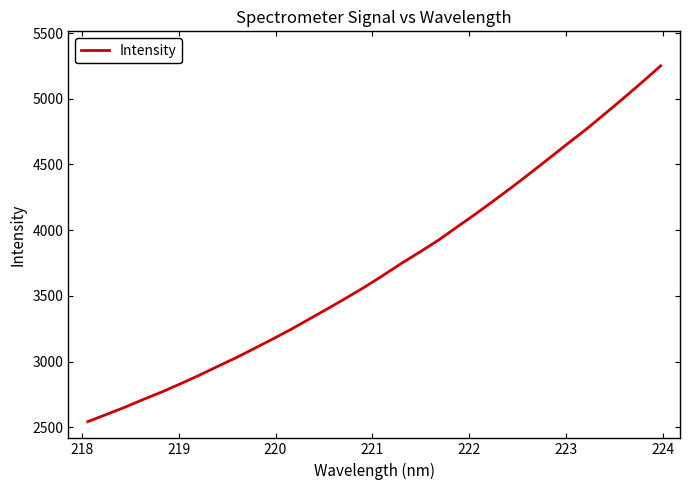

What is the difference between the maximum and minimum values?

2708.6